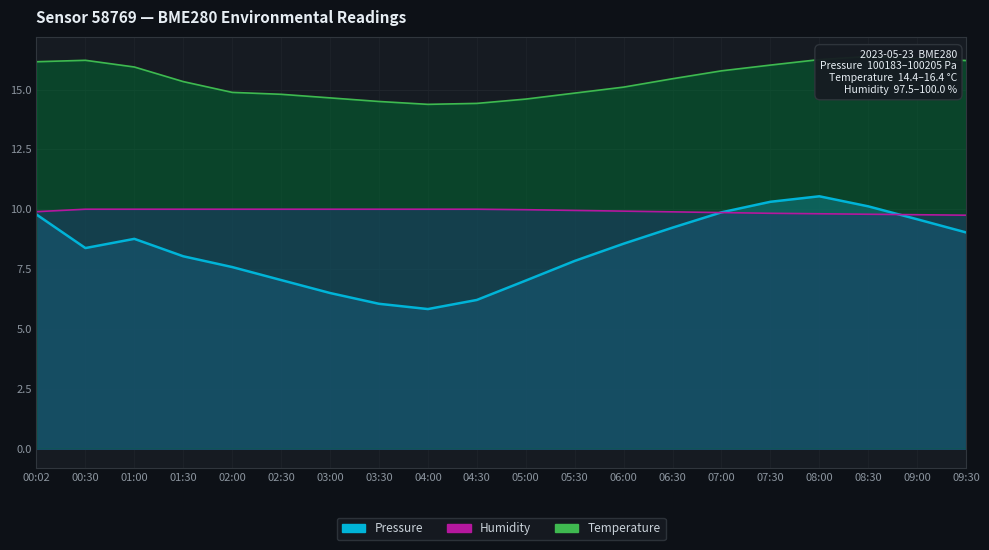

At which label is Pressure closest to 8?

01:30